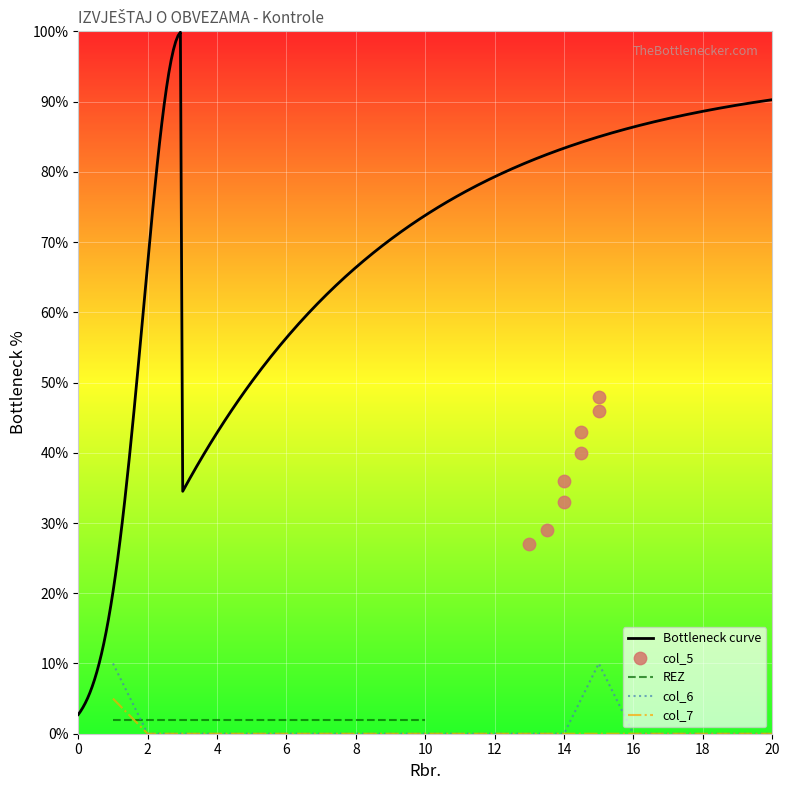

Is it true that col_6 equals -7 at 4?

False